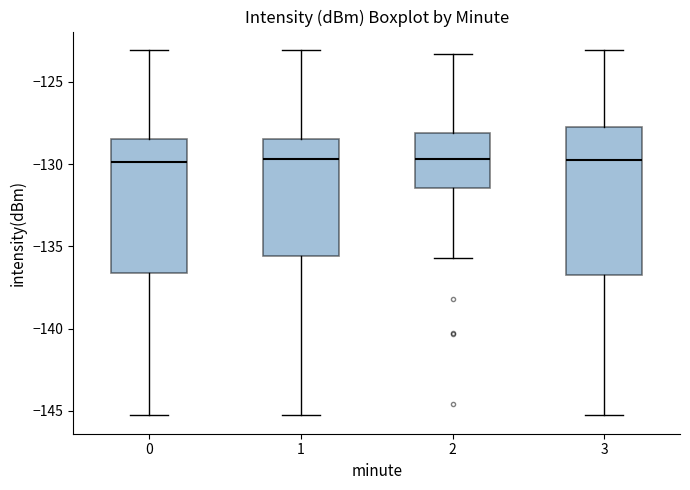

Which box is the tallest, from its lower edge to its upper edge?

3